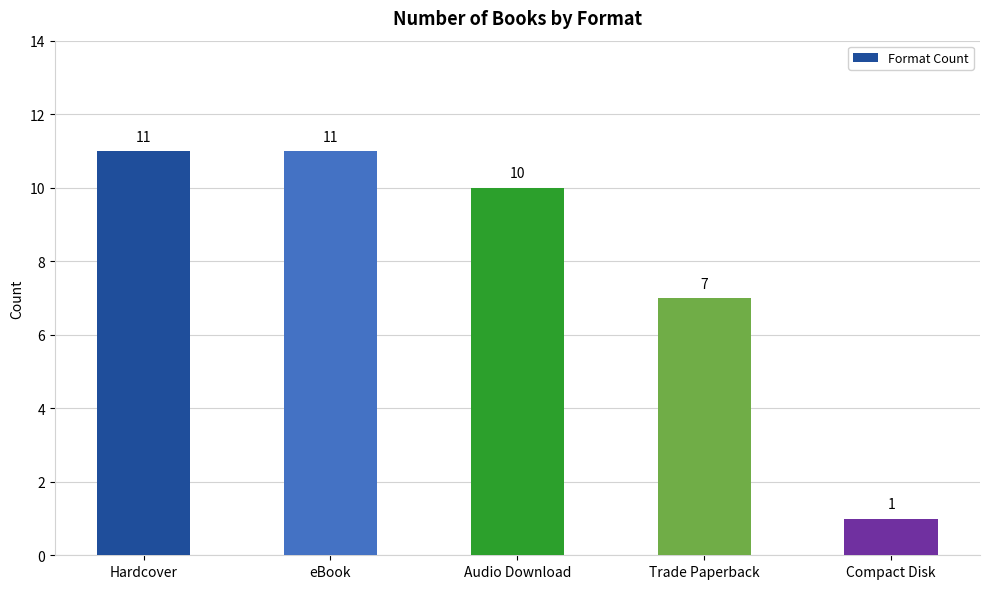

Which category has the lowest value across all series?

Compact Disk